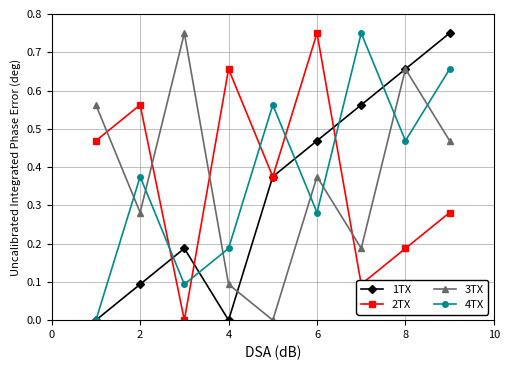

In 3TX, how many points are lower than both neighbors (excluding endpoints)?

3